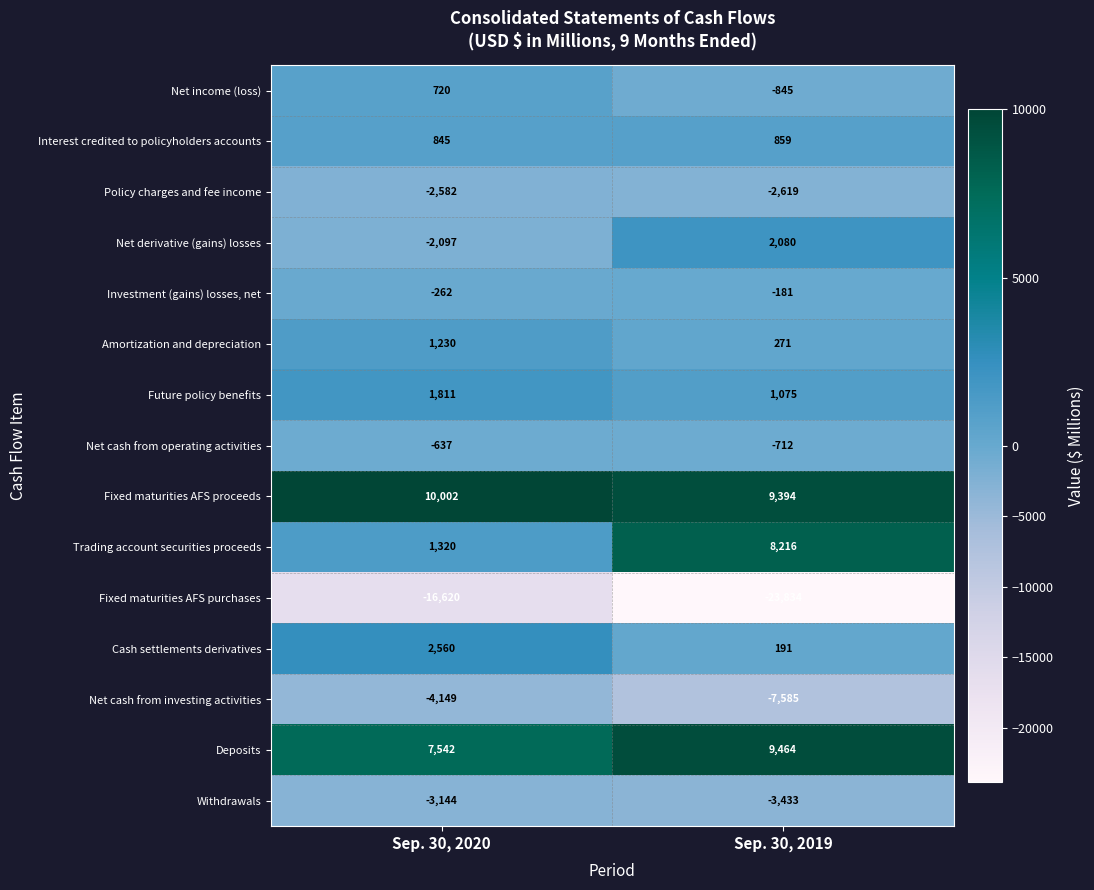

Reading right to left, transcribe all the data shown in this chart.

Net income (loss): -845	720
Interest credited to policyholders accounts: 859	845
Policy charges and fee income: -2619	-2582
Net derivative (gains) losses: 2080	-2097
Investment (gains) losses, net: -181	-262
Amortization and depreciation: 271	1230
Future policy benefits: 1075	1811
Net cash from operating activities: -712	-637
Fixed maturities AFS proceeds: 9394	10002
Trading account securities proceeds: 8216	1320
Fixed maturities AFS purchases: -23834	-16620
Cash settlements derivatives: 191	2560
Net cash from investing activities: -7585	-4149
Deposits: 9464	7542
Withdrawals: -3433	-3144